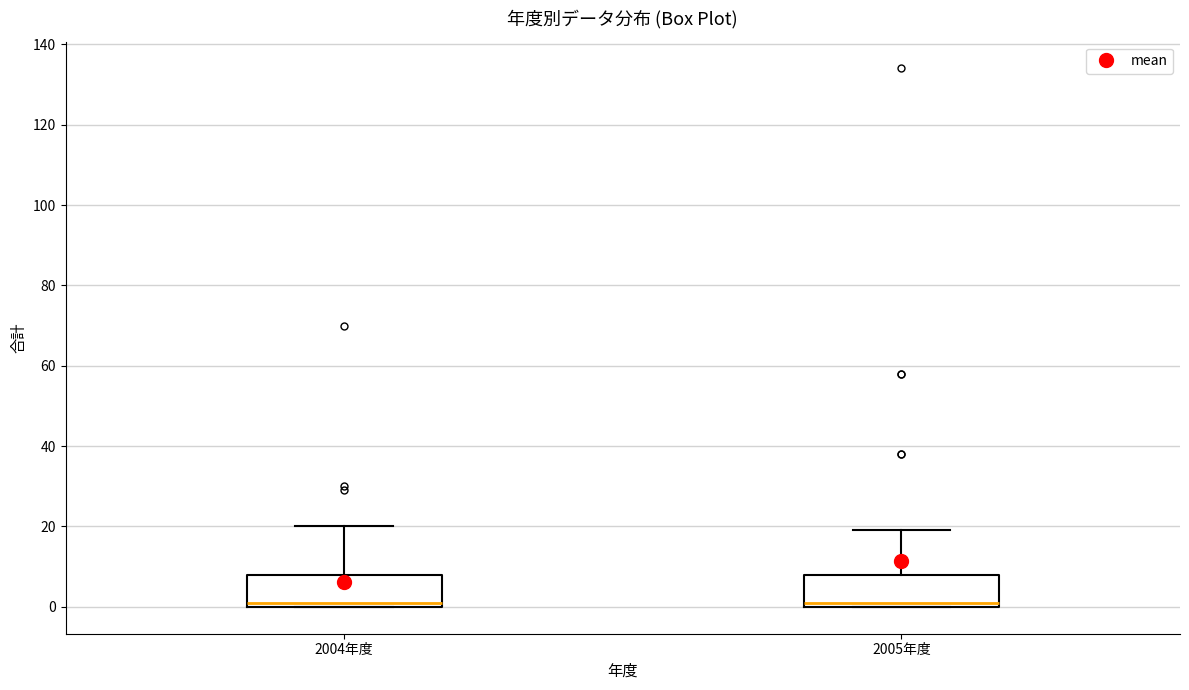

Reading left to right, read every box against the y-axis: the position of its median line, the range the box covers, and the ends of its whiskers. The values are not printed on the chart, so give them approximately, as read against the axis.

2004年度: median 2, box 0 to 8, whiskers 0 to 20
2005年度: median 2, box 0 to 8, whiskers 0 to 20